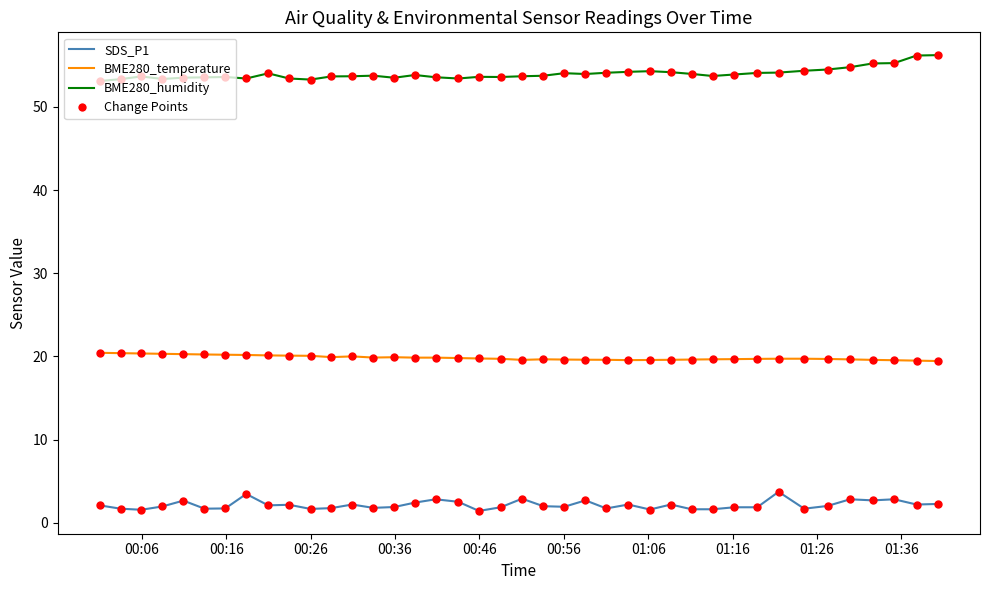

Which series has the largest total across all categories?

BME280_humidity